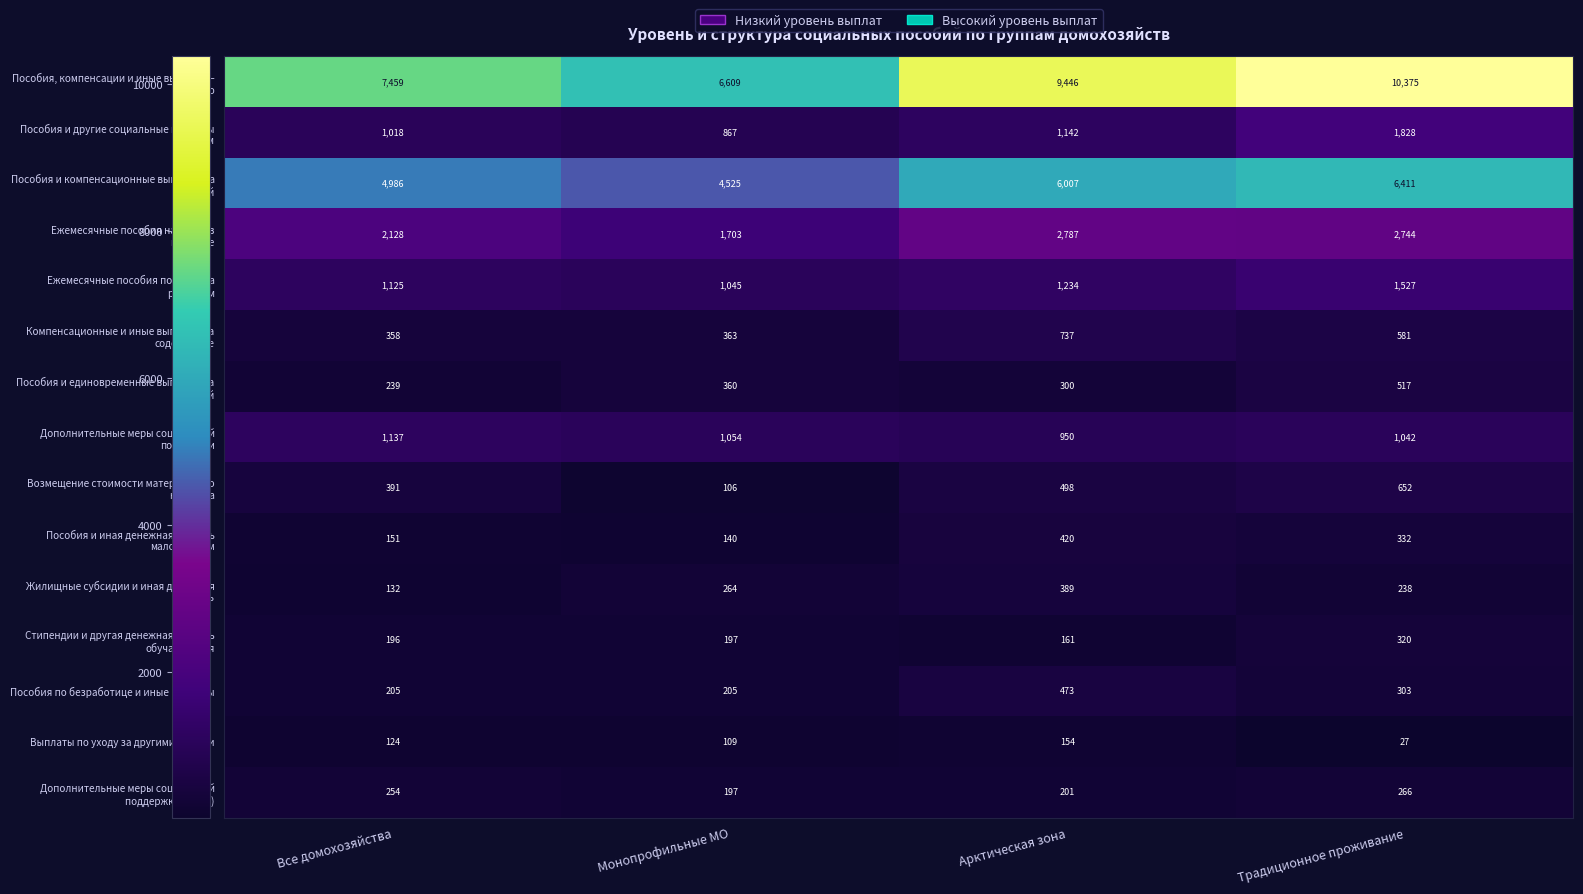

What is the difference between the second highest and minimum values in the Пособия по безработице и иные выплаты series?

98